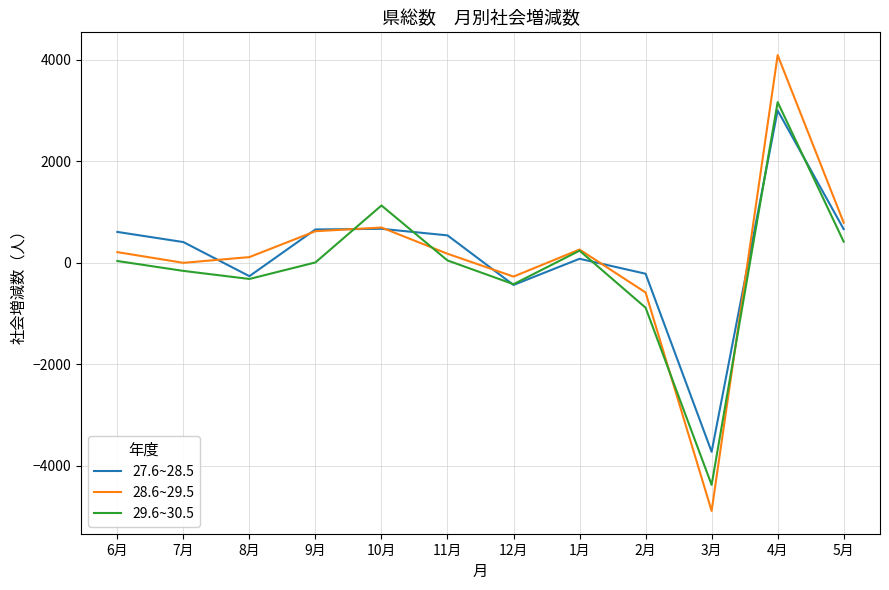

Is the value of 29.6~30.5 at 3月 greater than the value of 28.6~29.5 at 5月?

No